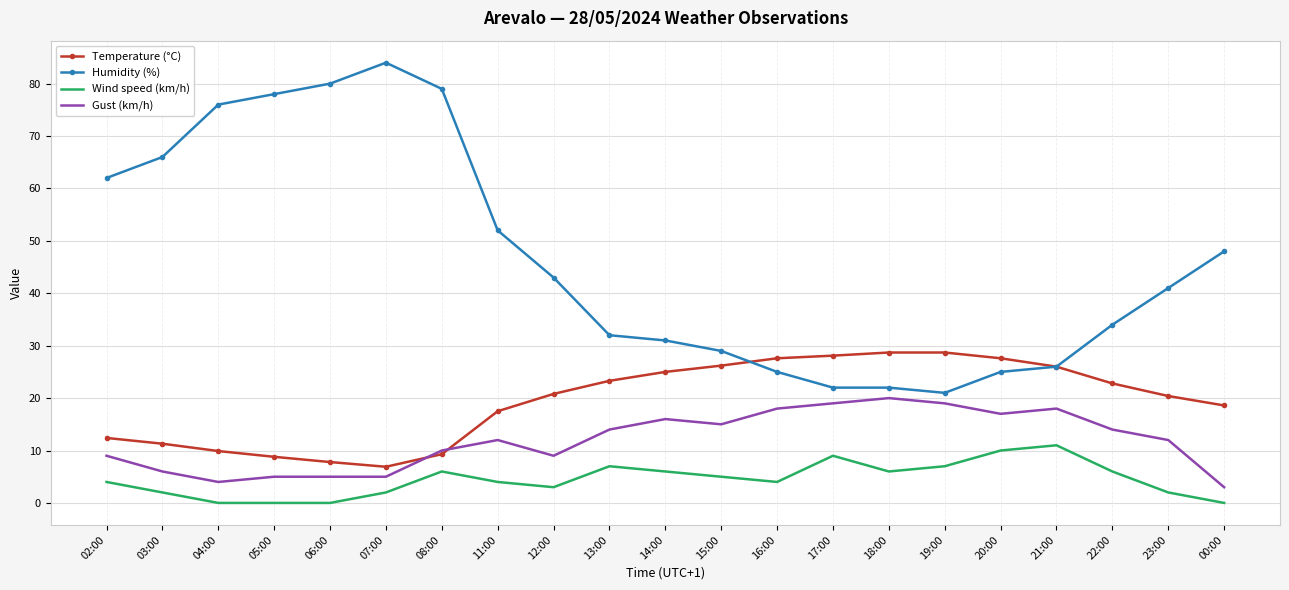

What is the highest value of the Wind speed (km/h) series?

11.0